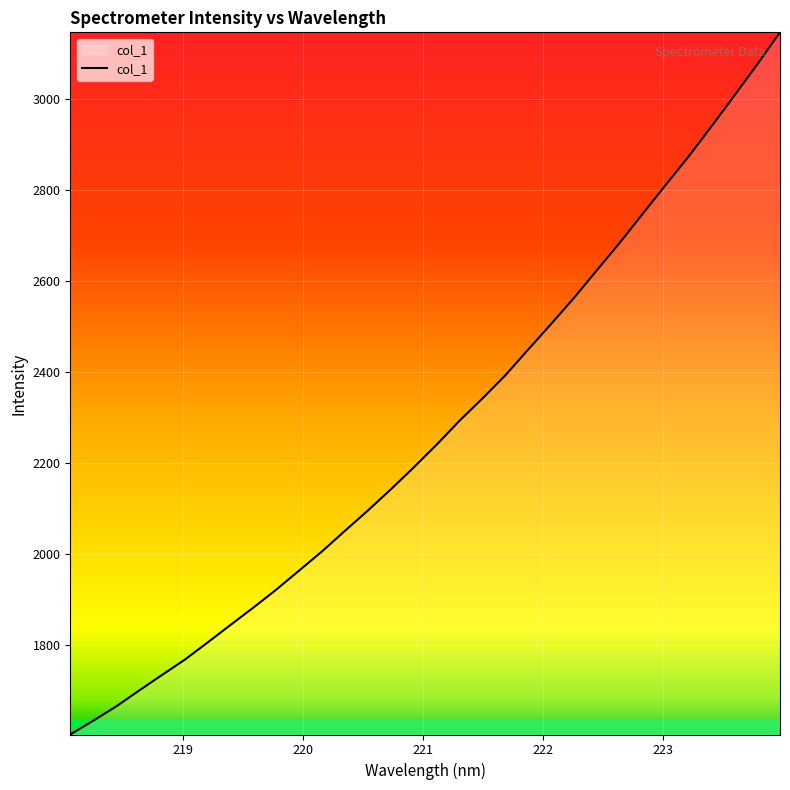

What is the difference between the maximum and minimum values?

1542.1